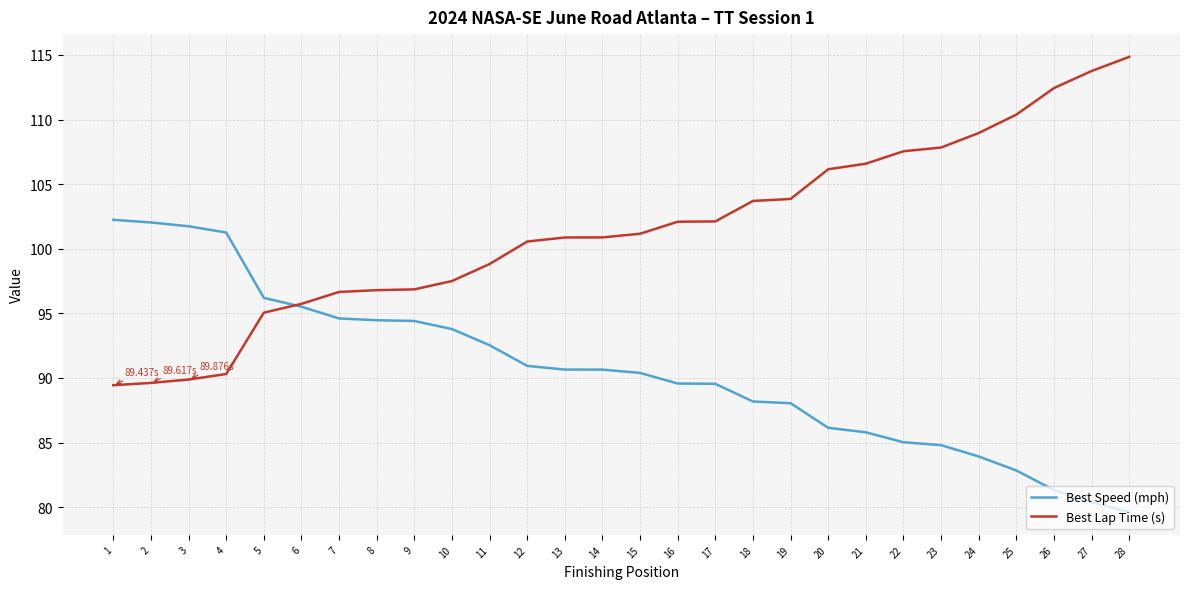

Rank the series by their maximum value, from lowest to highest.

Best Speed (mph), Best Lap Time (s)